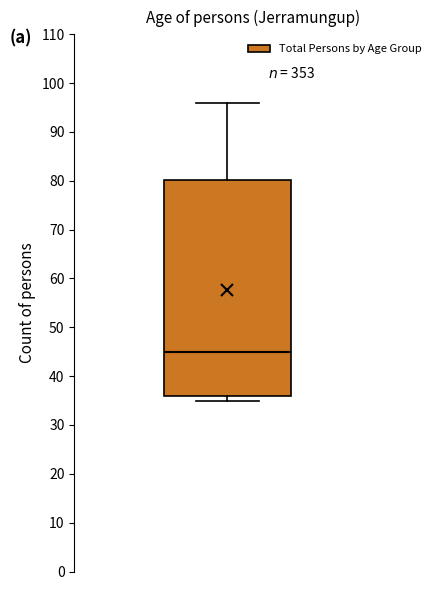

Read this box plot against the y-axis: the position of the median line, the range covered by the box, and the ends of both whiskers. The values are not printed on the chart, so give them approximately, as read against the axis.

median 45, box 36 to 80, whiskers 35 to 96